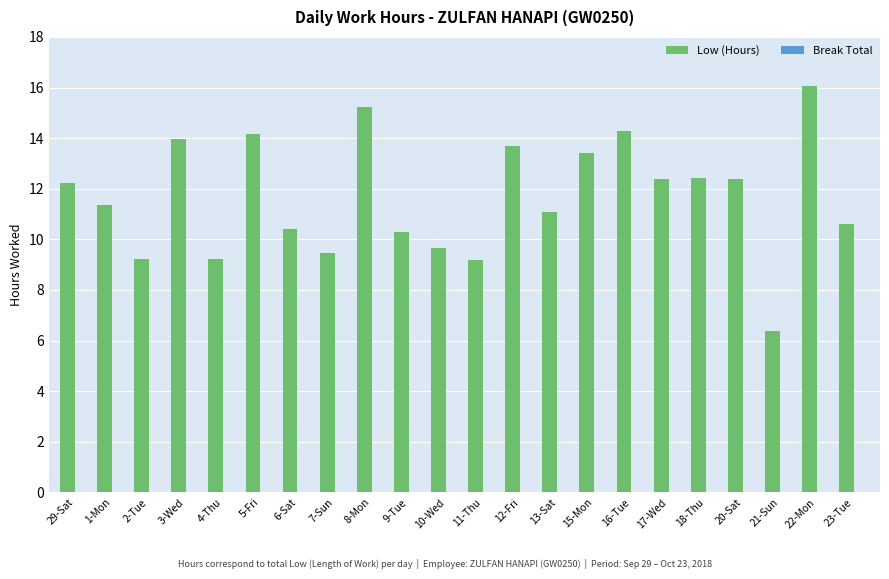

True or false: the data shows 4.8 at 23-Tue.

False